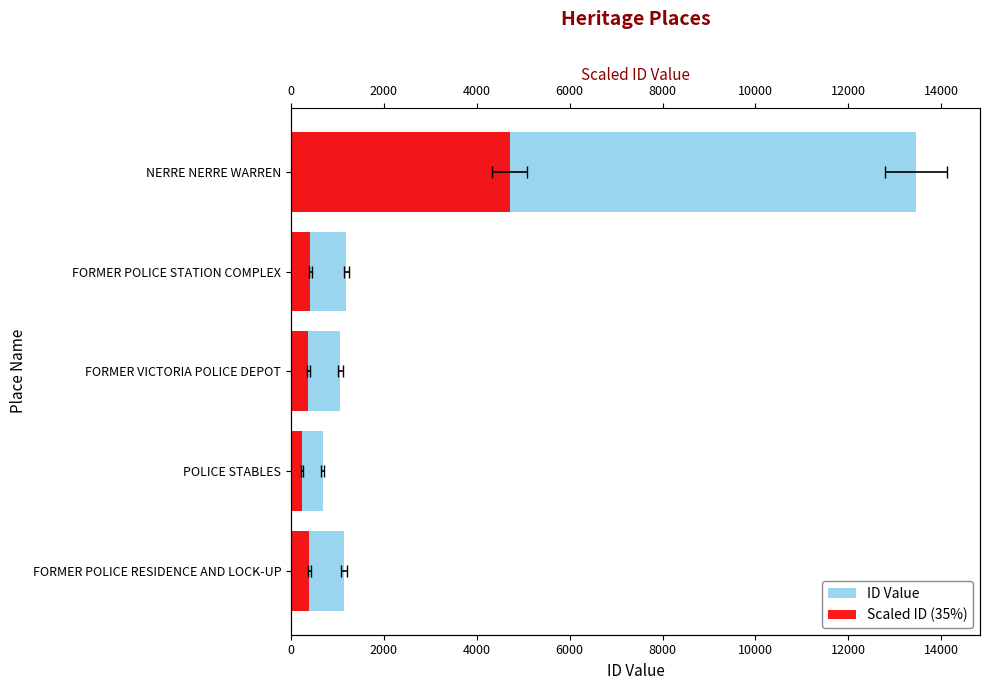

How many values in the ID Value series are below 1142?

2